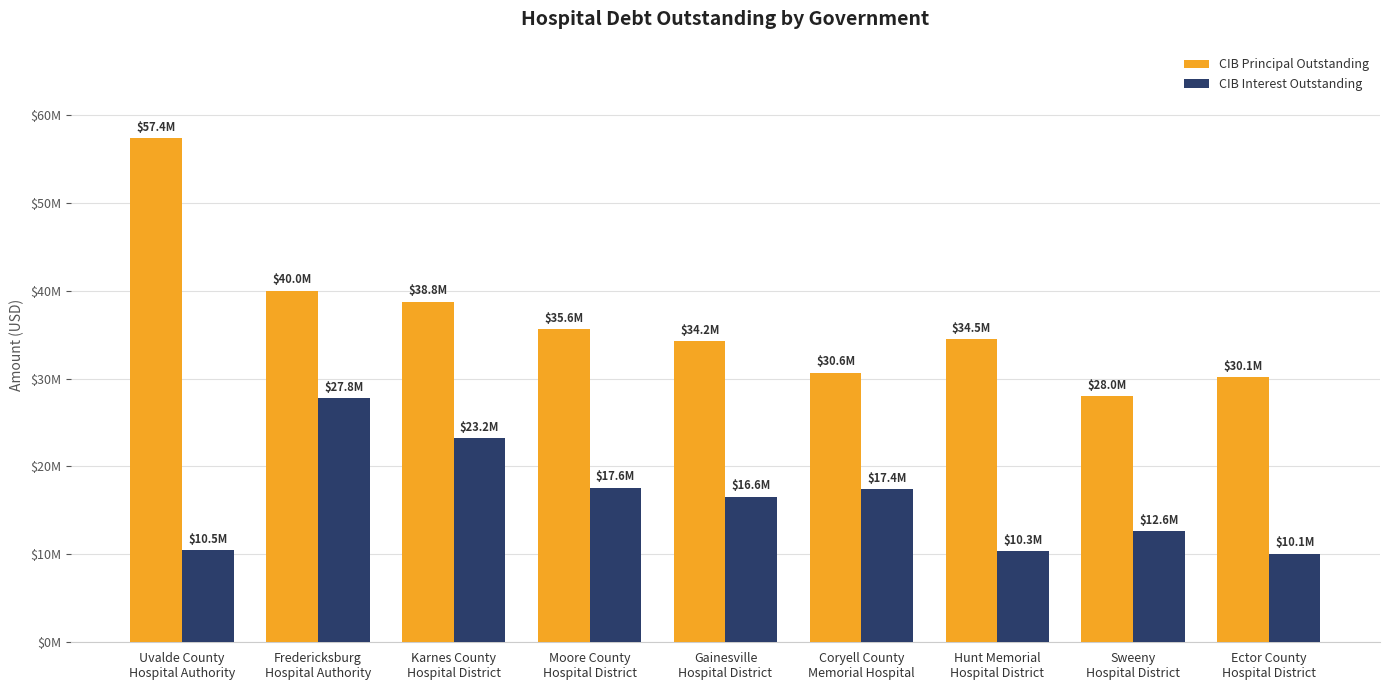

The CIB Principal Outstanding series shows 49949299.9 at Ector County
Hospital District. True or false?

False